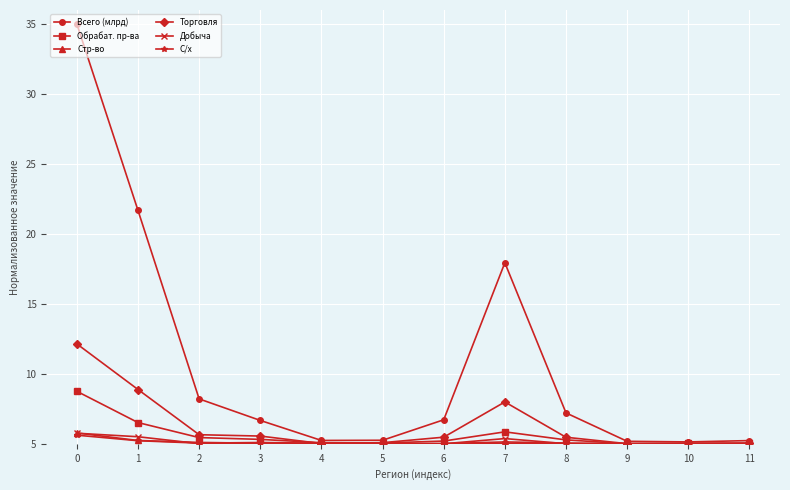

What is the average value of the Обрабат. пр-ва series?

5.6